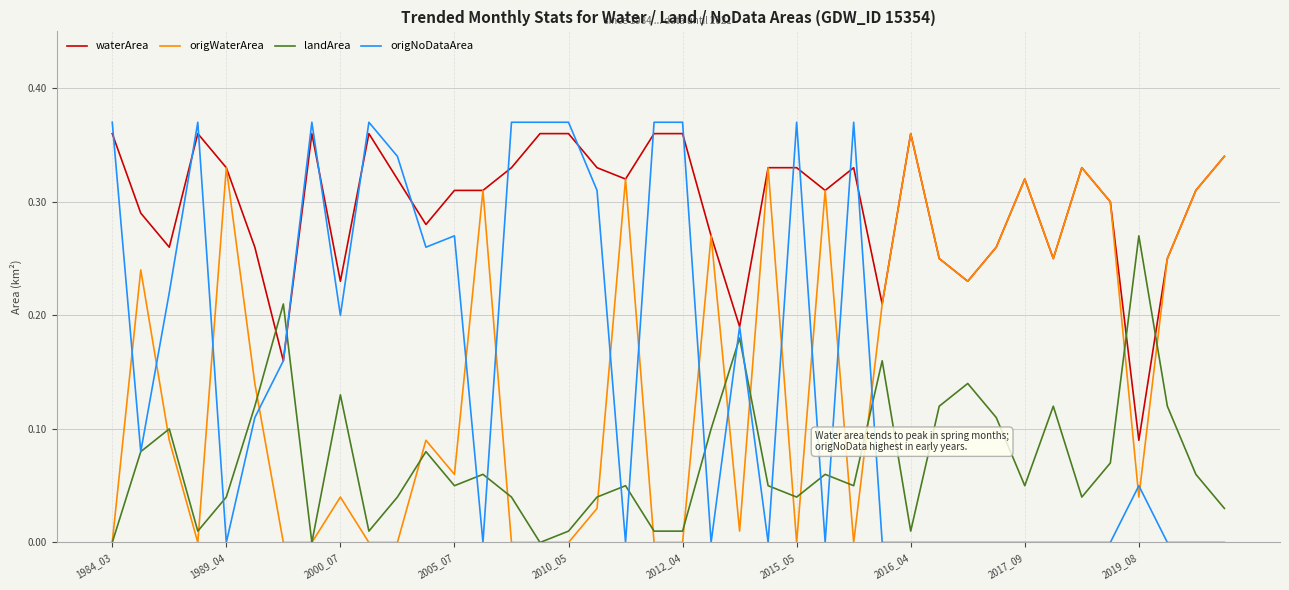

True or false: origNoDataArea has more than 1 interior local peaks.

True